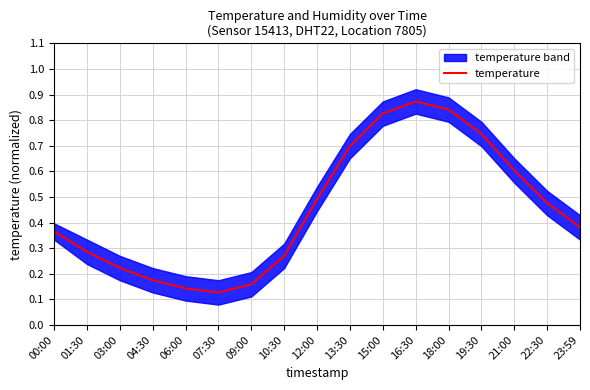

Where is the first local maximum?

16:30